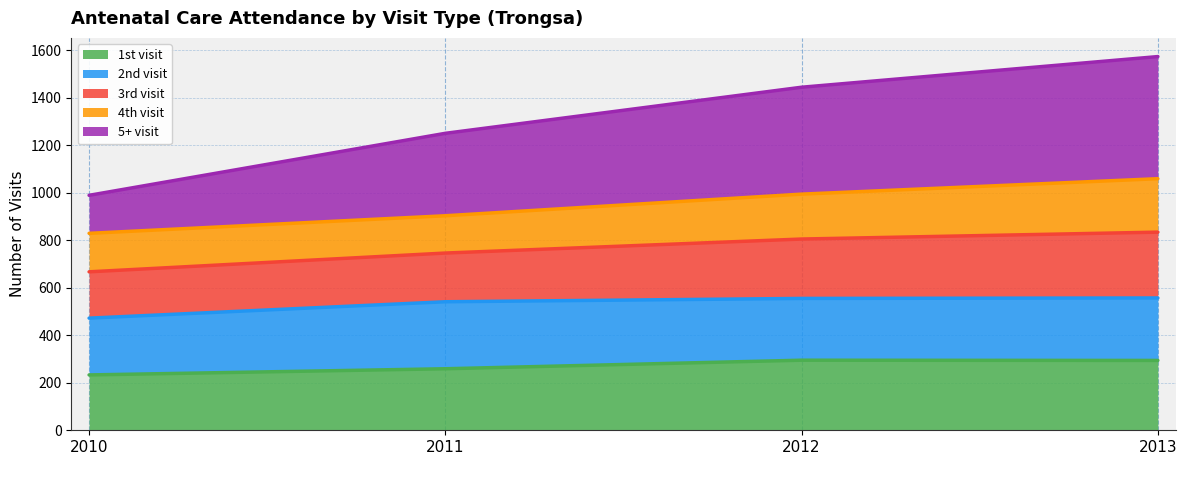

What is the total value across all series at 2012?

1444